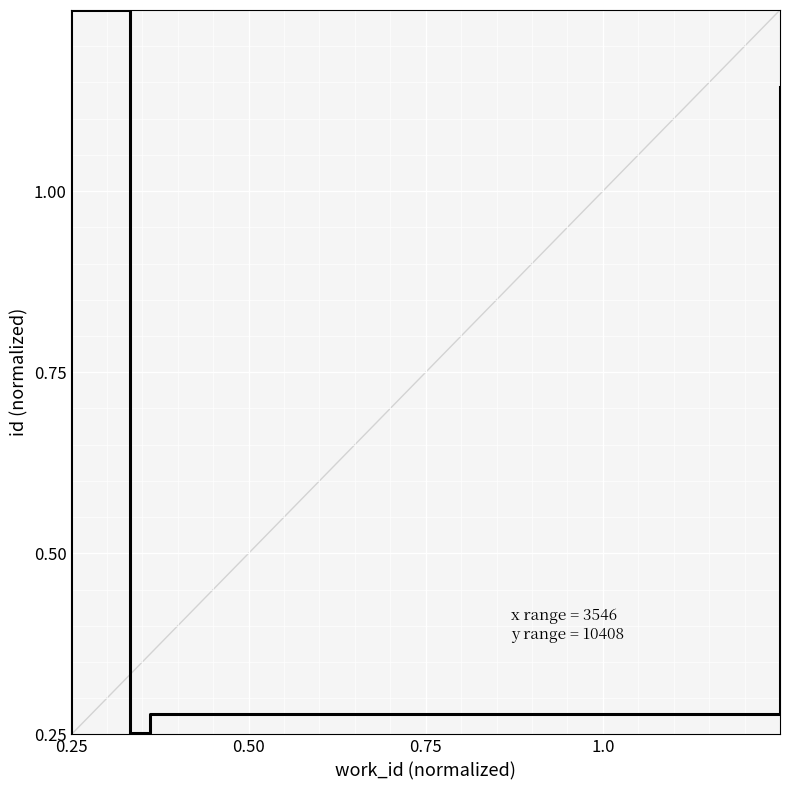

How many values are above zero?

9